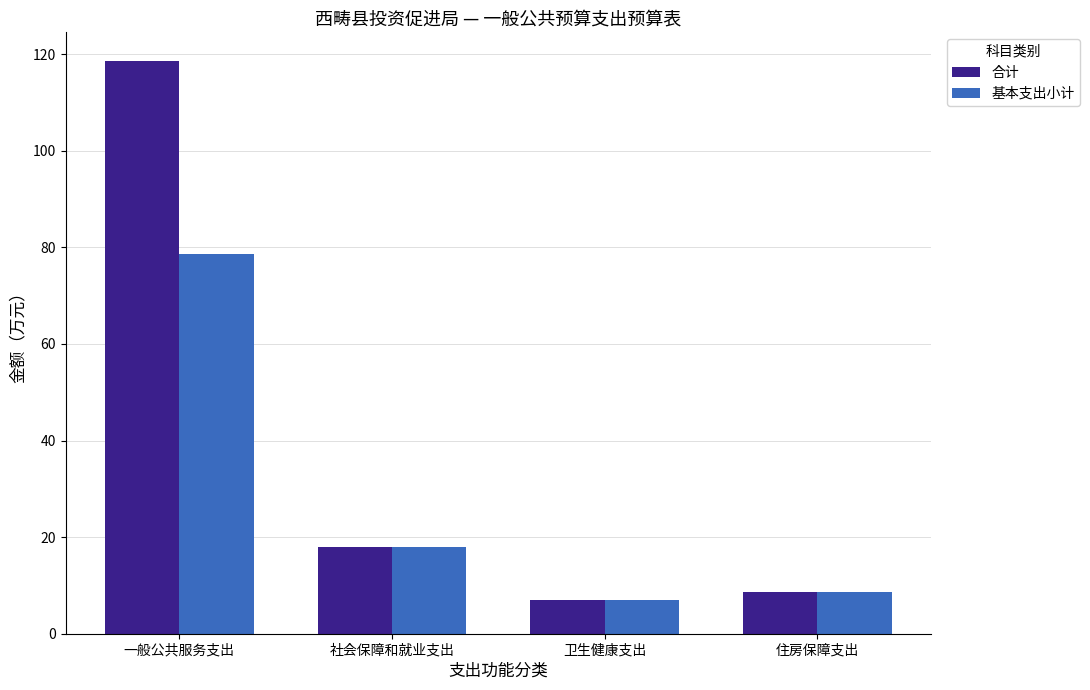

What is the value of the 基本支出小计 bar at the 4th from the left?

8.7